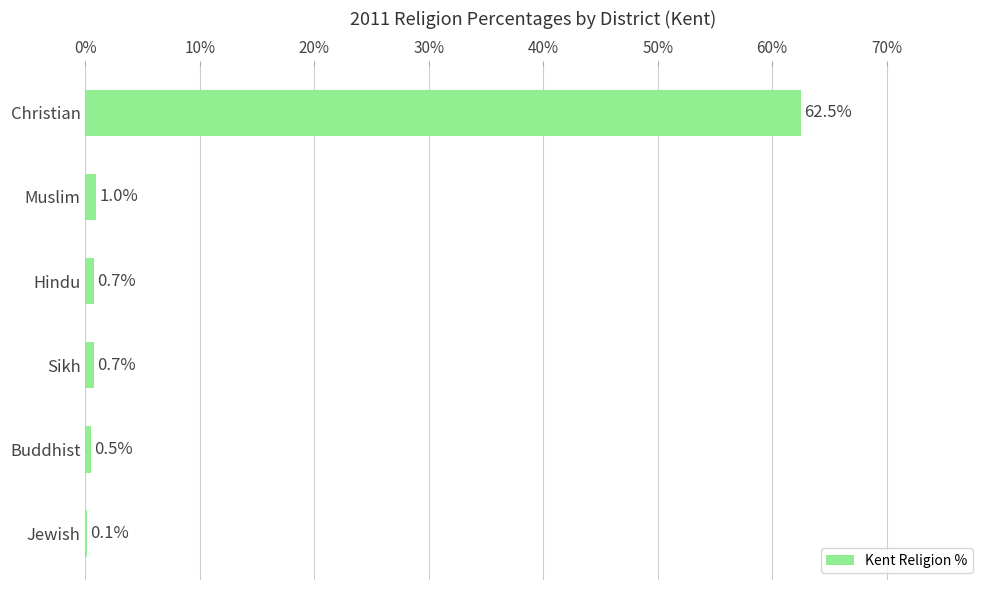

What is the sum of all values?

65.5